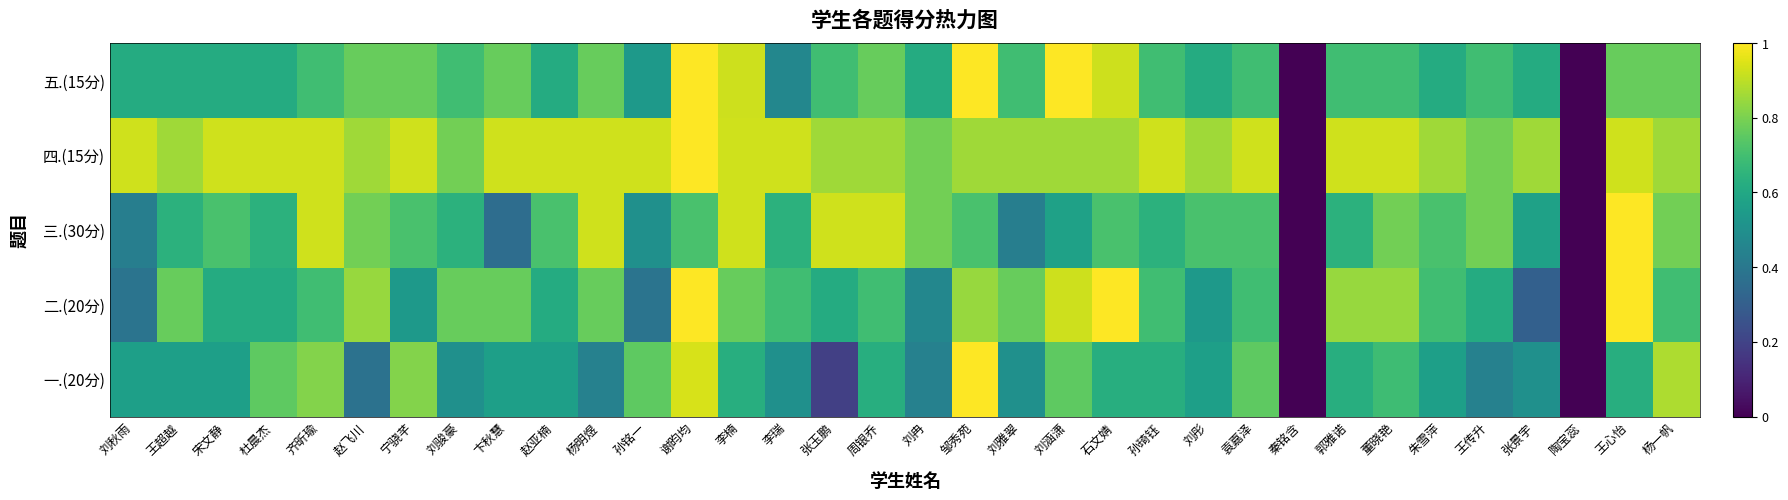

What is the total value across all series at 王超越?

3.4